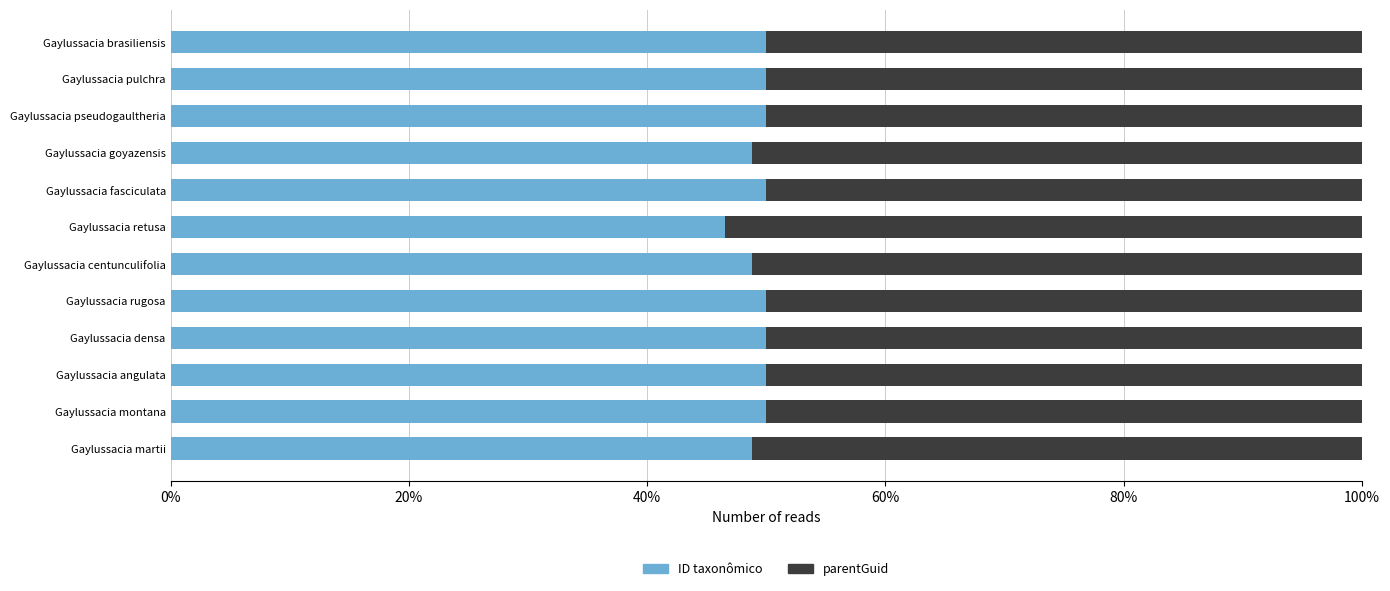

What are all the series names shown in the legend?

ID taxonômico, parentGuid